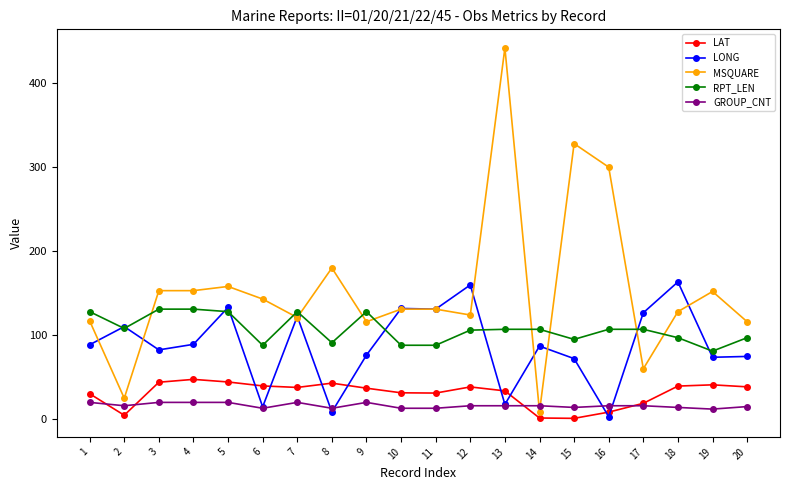

How many lines are shown in the chart?

5